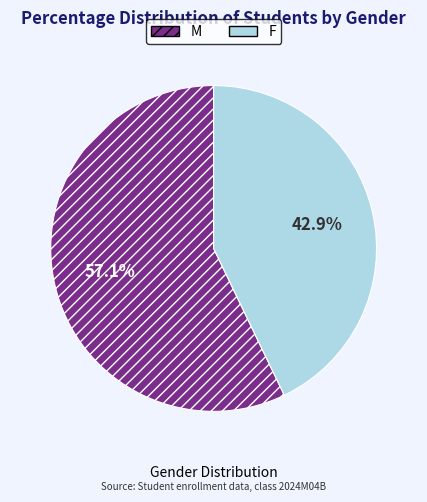

Is M the majority of the pie?

Yes